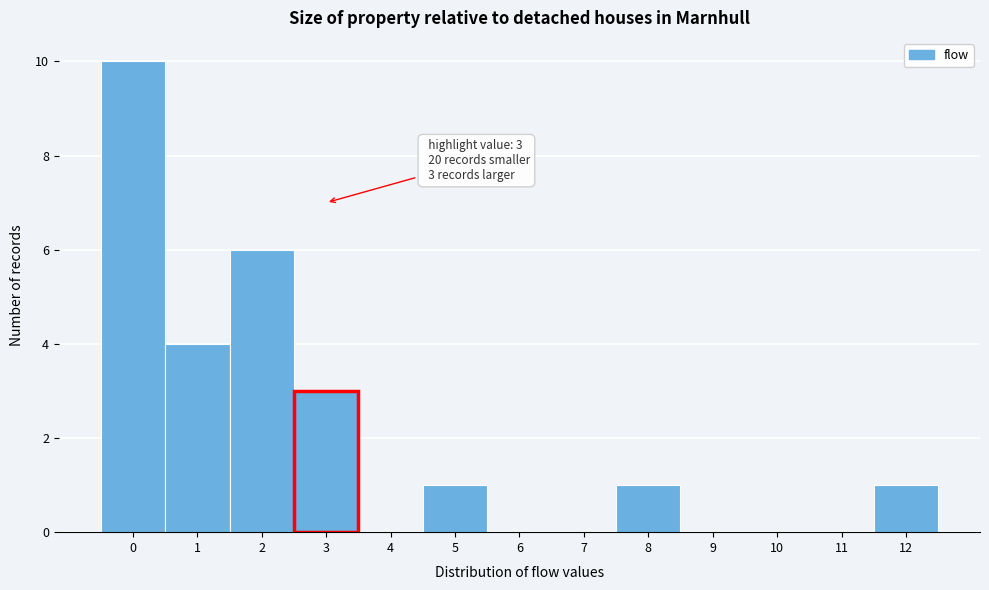

Reading left to right, transcribe all the data shown in this chart.

0=10	1=4	2=6	3=3	4=0	5=1	6=0	7=0	8=1	9=0	10=0	11=0	12=1